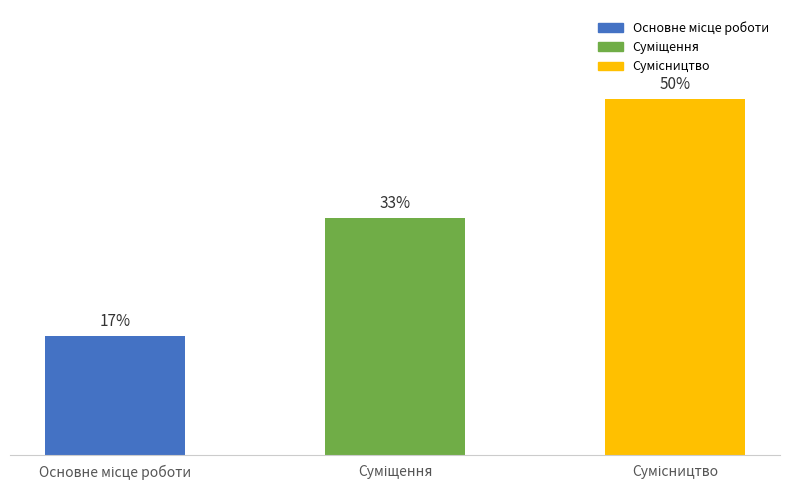

Where is the data nearest to the value 2?

Суміщення